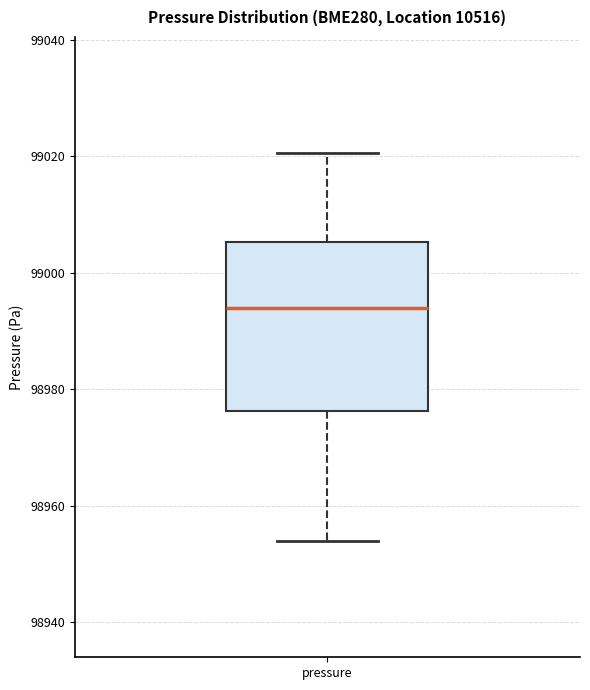

Transcribe this box plot: give where the median line is, the range the box spans, and where the two whiskers end, as read against the y-axis. The values are not printed on the chart, so give them approximately, as read against the axis.

median 98994, box 98976 to 99006, whiskers 98954 to 99020